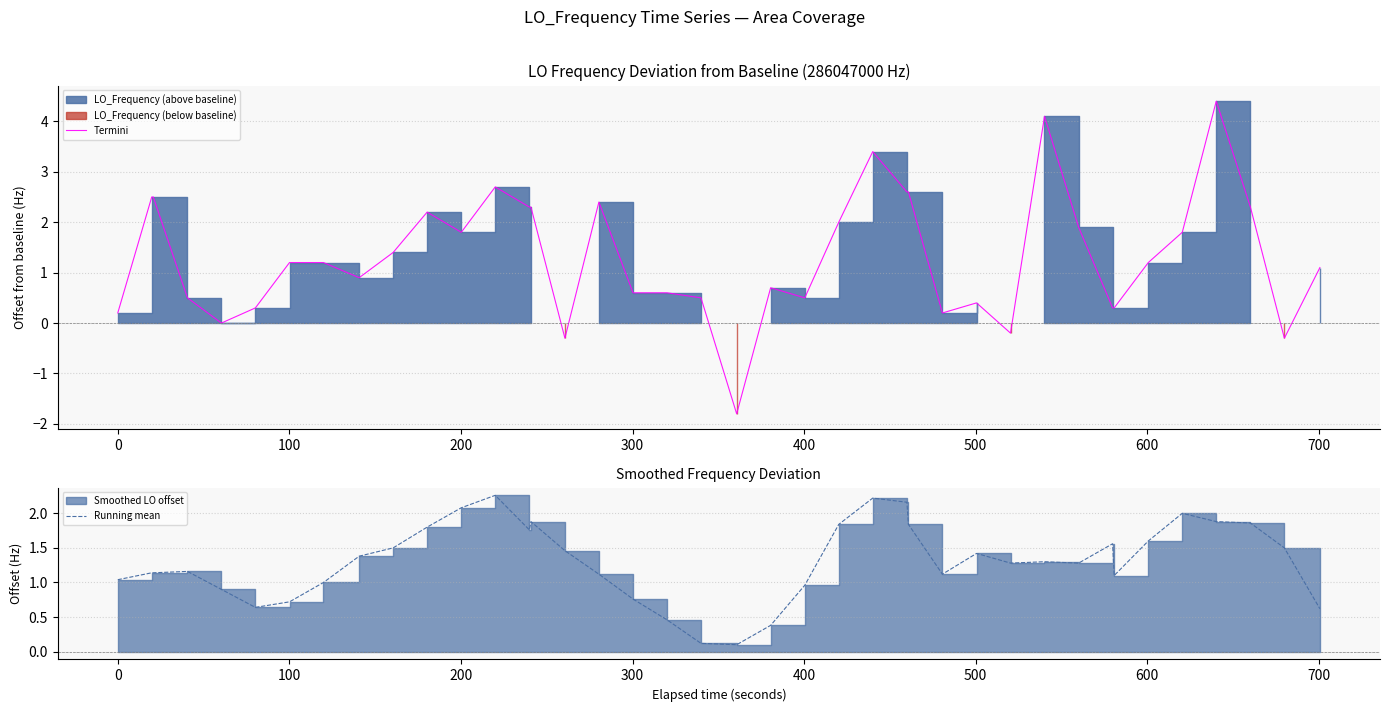

What is the highest value of the Termini series?

4.4